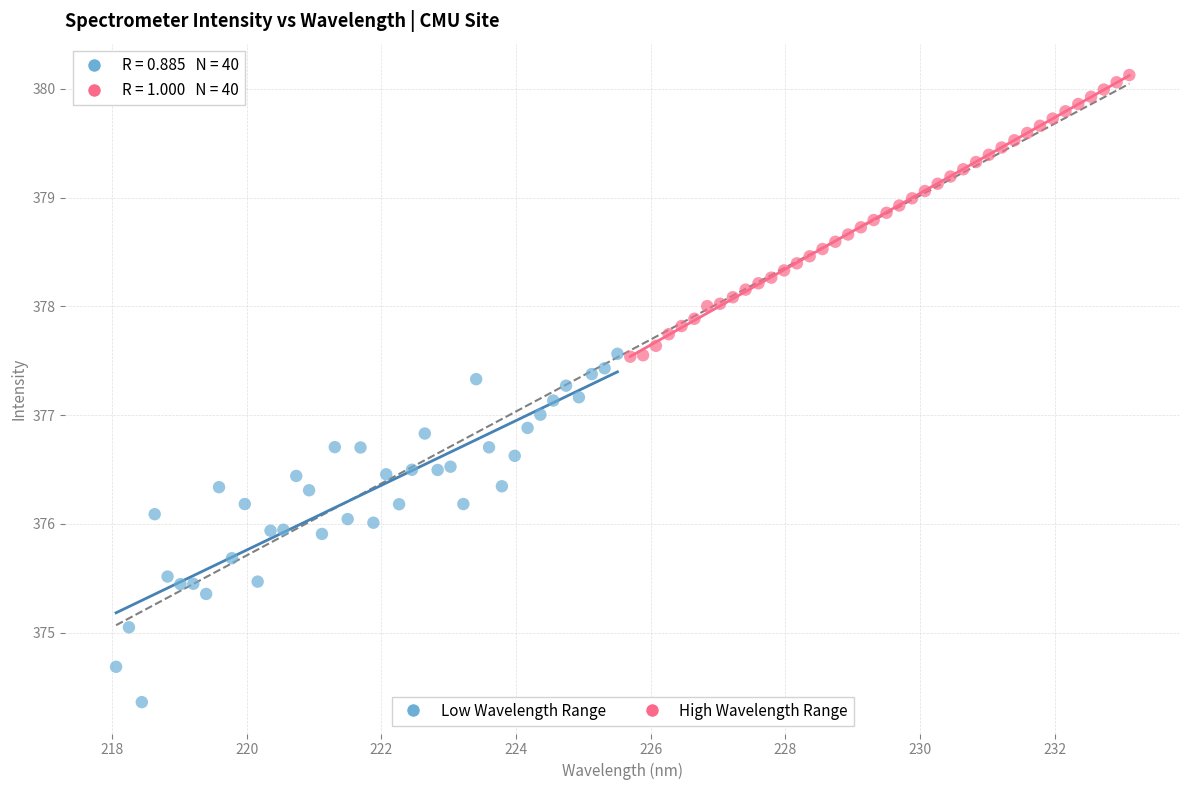

Which series has the largest Y range (max minus min)?

Low Wavelength Range